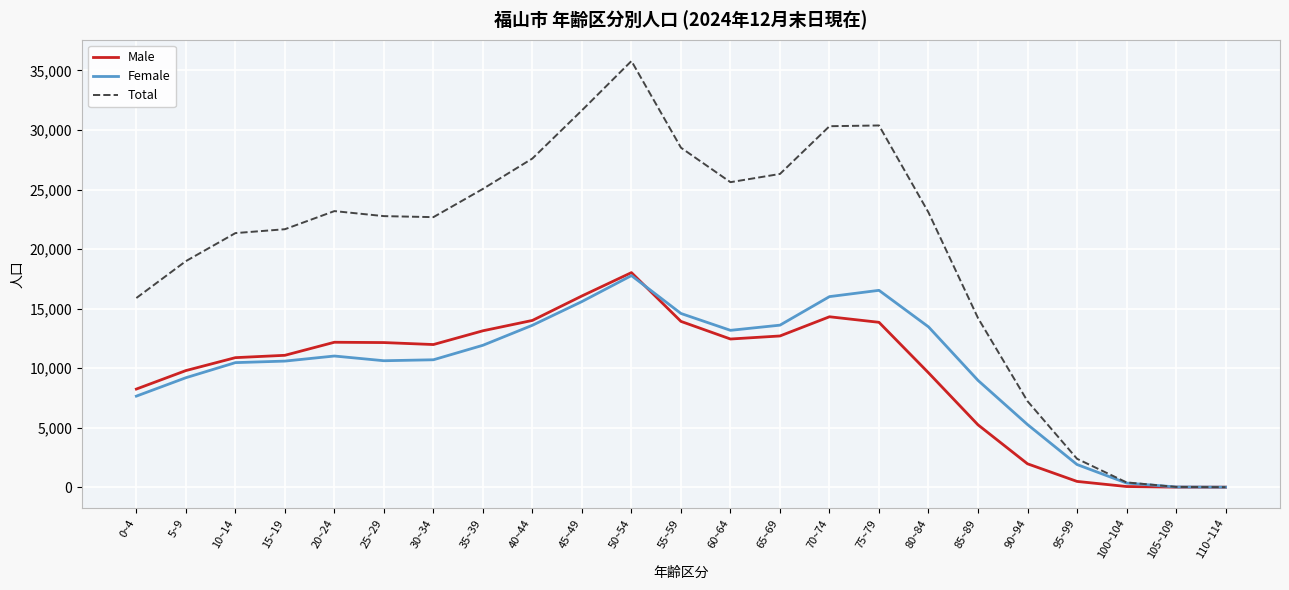

The value of Female at 25~29 is 16888. True or false?

False